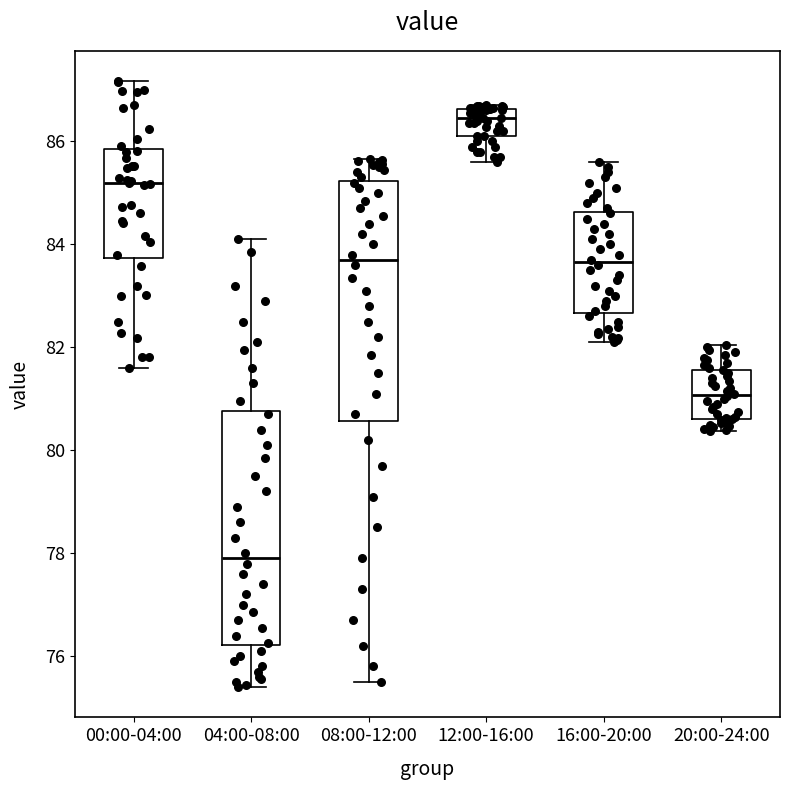

Where is the lower edge of the box for 12:00-16:00 on the y-axis? The values are not printed on the chart, so give them approximately, as read against the axis.

86.2